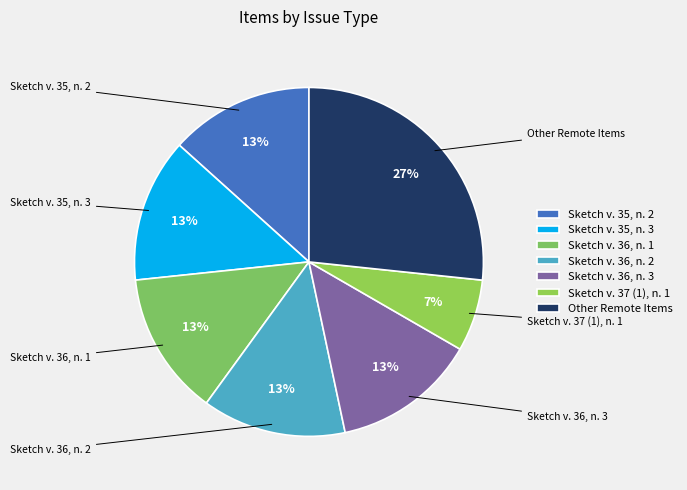

To the nearest percent, what is the combined percentage of Other Remote Items and Sketch v. 36, n. 3?

40%